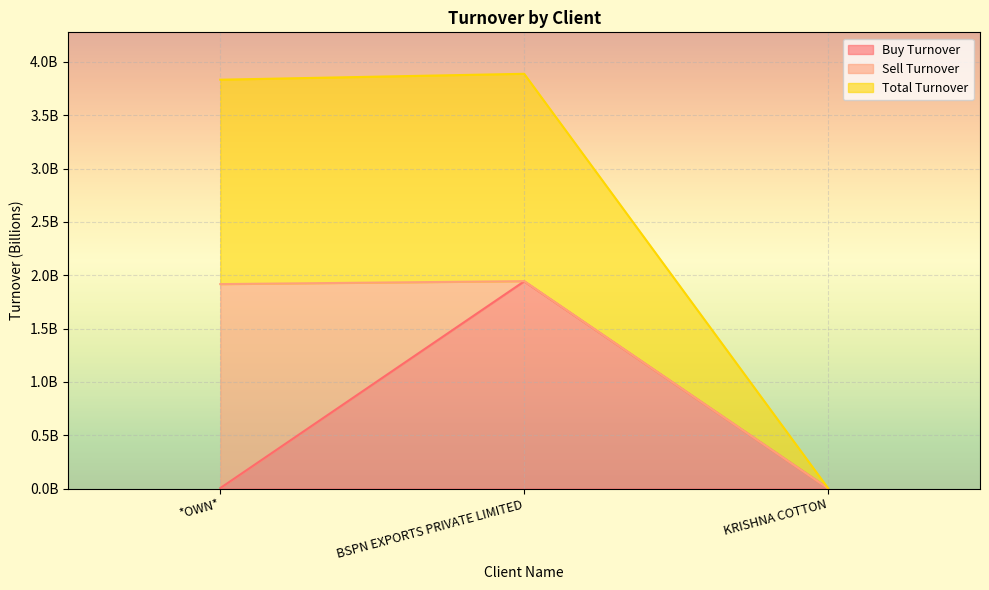

What is the spread (max minus min) of values at *OWN*?

1.9